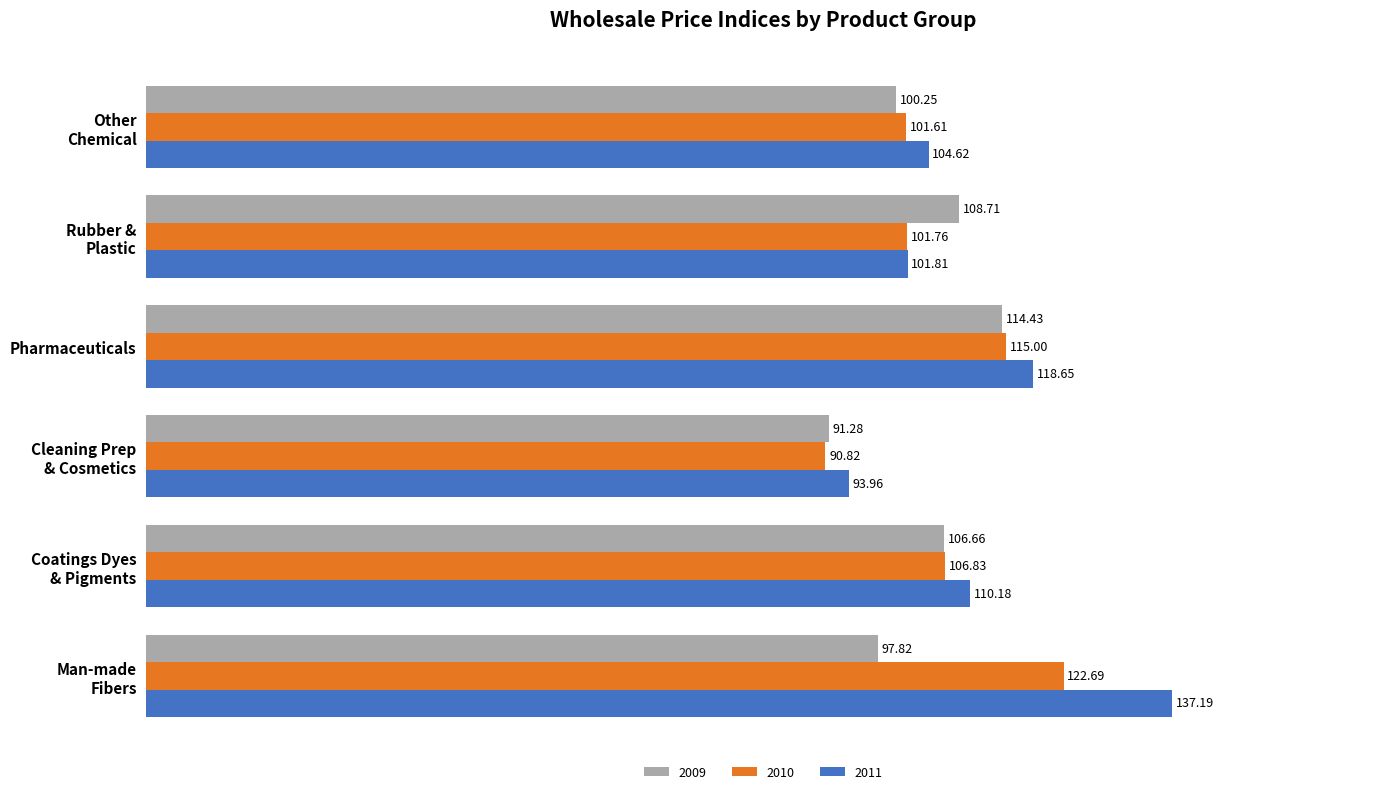

List the series in order of their overall mean, highest first.

2011, 2010, 2009